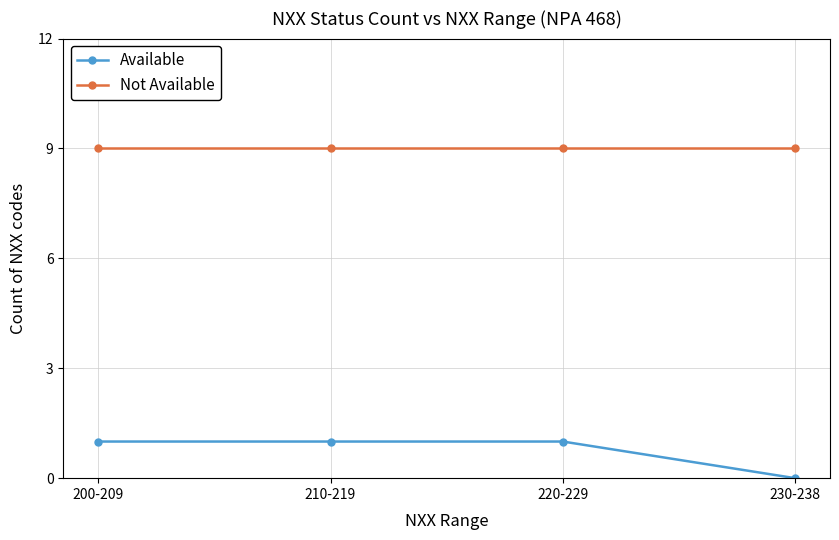

The Not Available series shows 9 at 200-209. True or false?

True